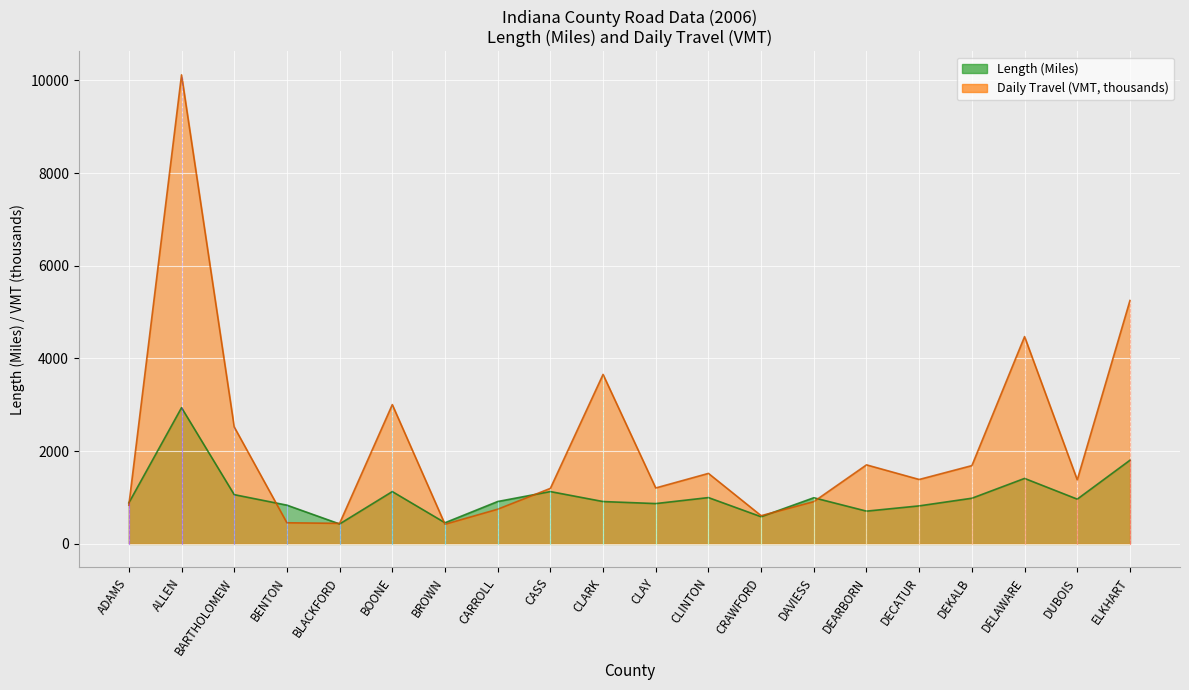

How many intersections are there between Daily Travel (VMT) and Length (Miles)?

7